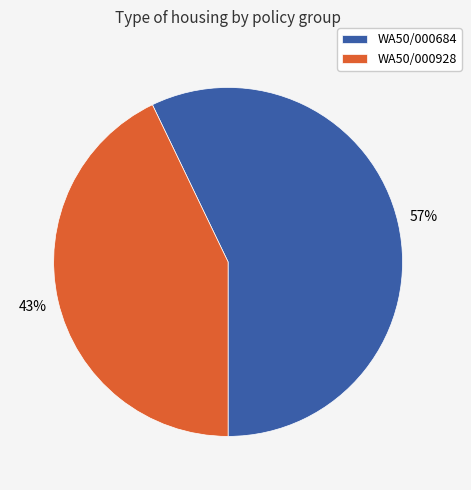

Do WA50/000684 and WA50/000928 together represent more than half of the pie?

Yes